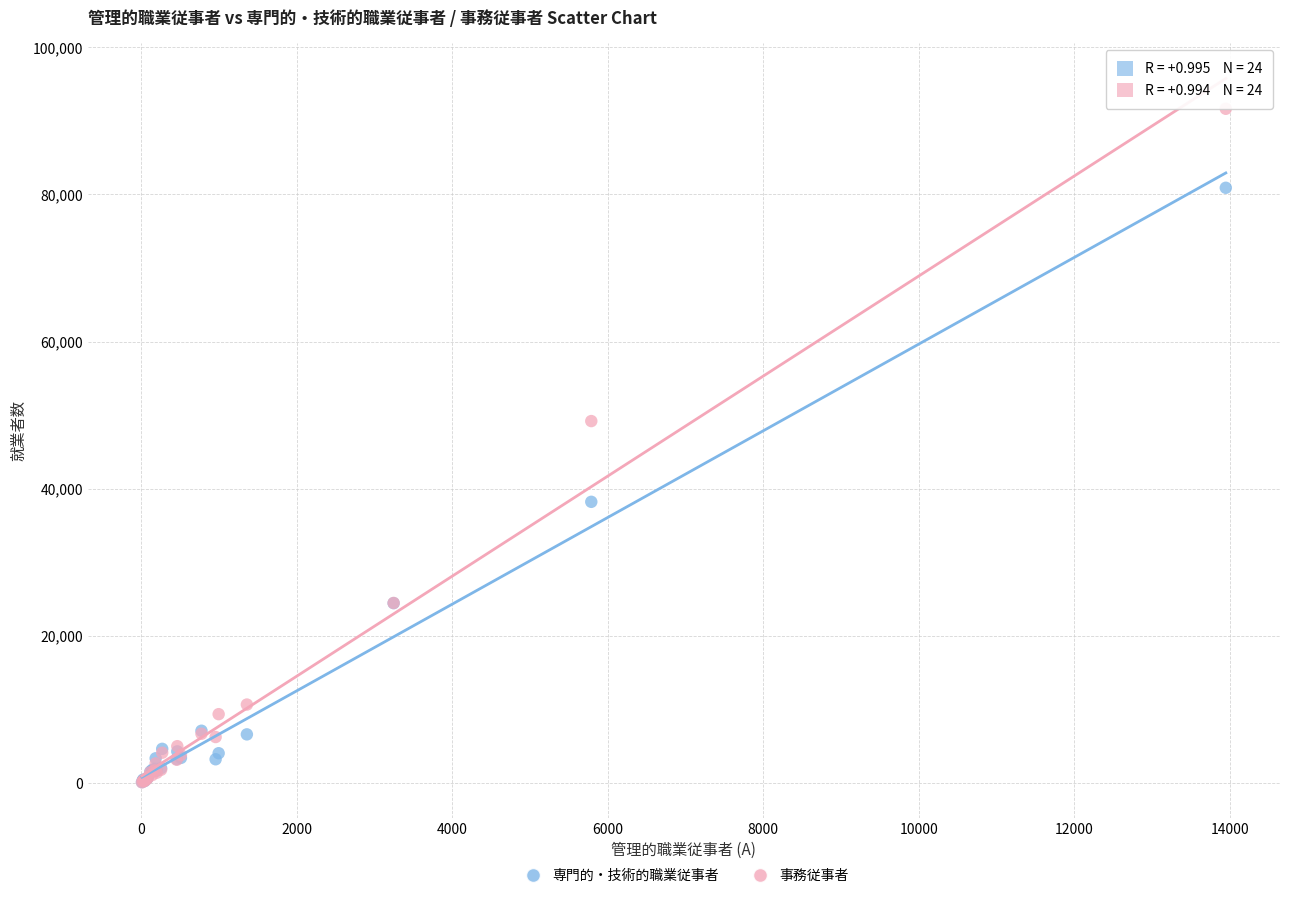

Across all series, what Y value is closest to 45861?

49189